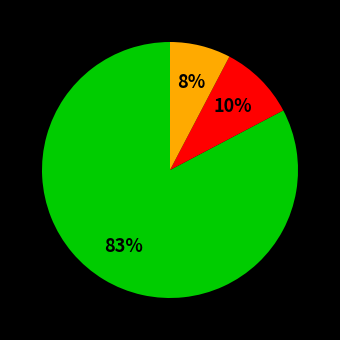

Does any single category account for the majority?

Yes